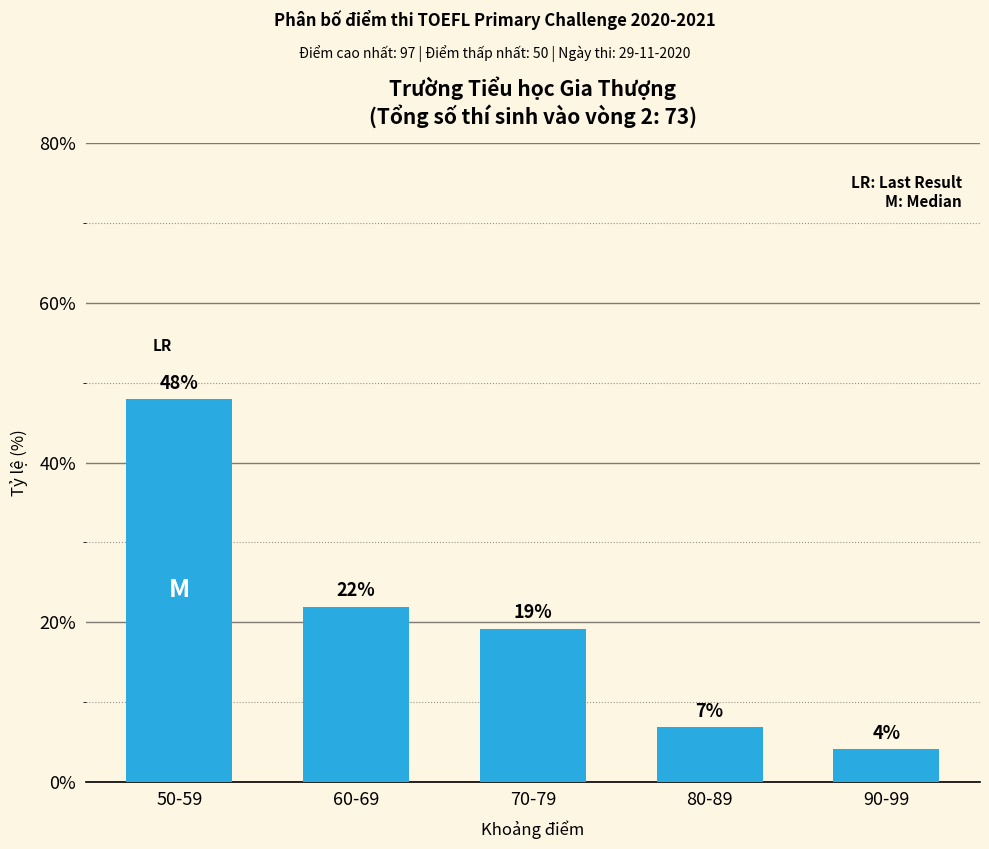

Approximately how many times larger is the value at 70-79 compared to 90-99?

4.7